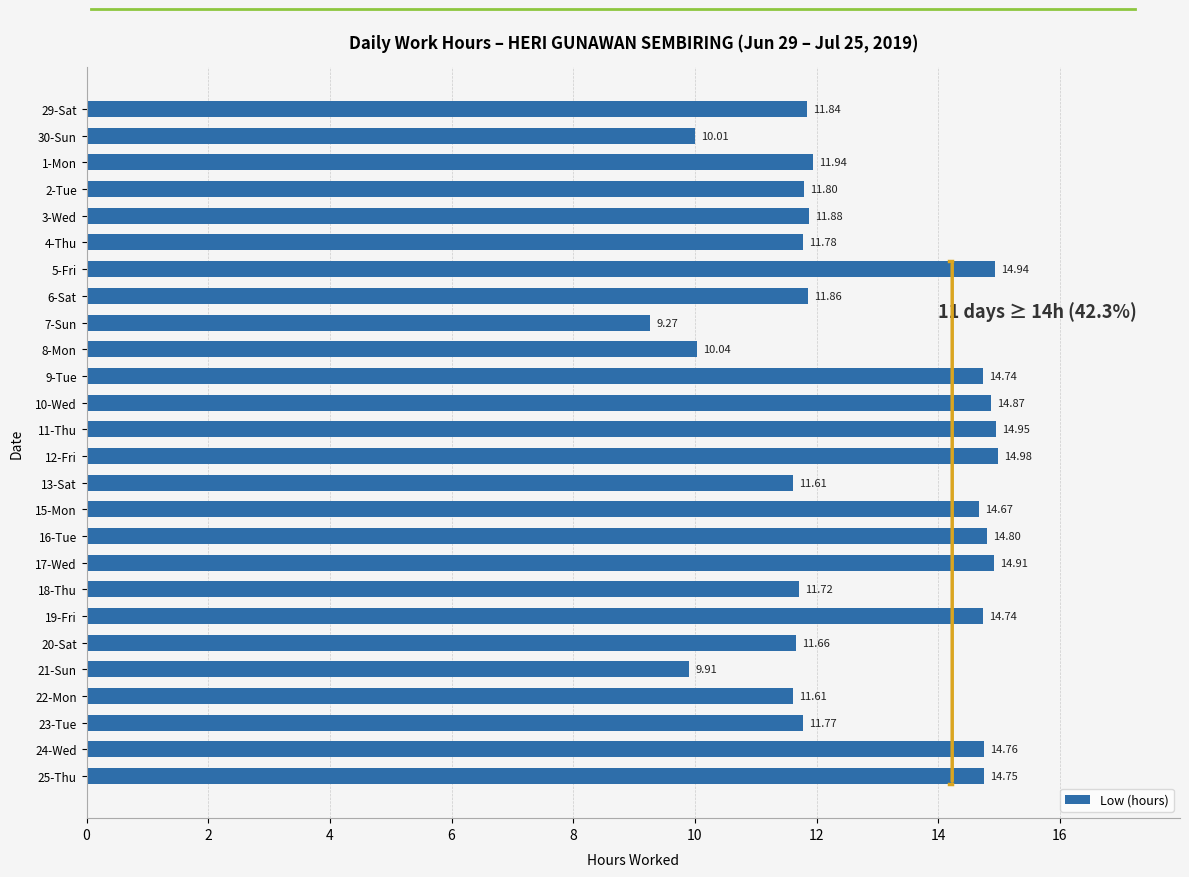

What is the ratio of the value at 15-Mon to the value at 29-Sat?

1.2